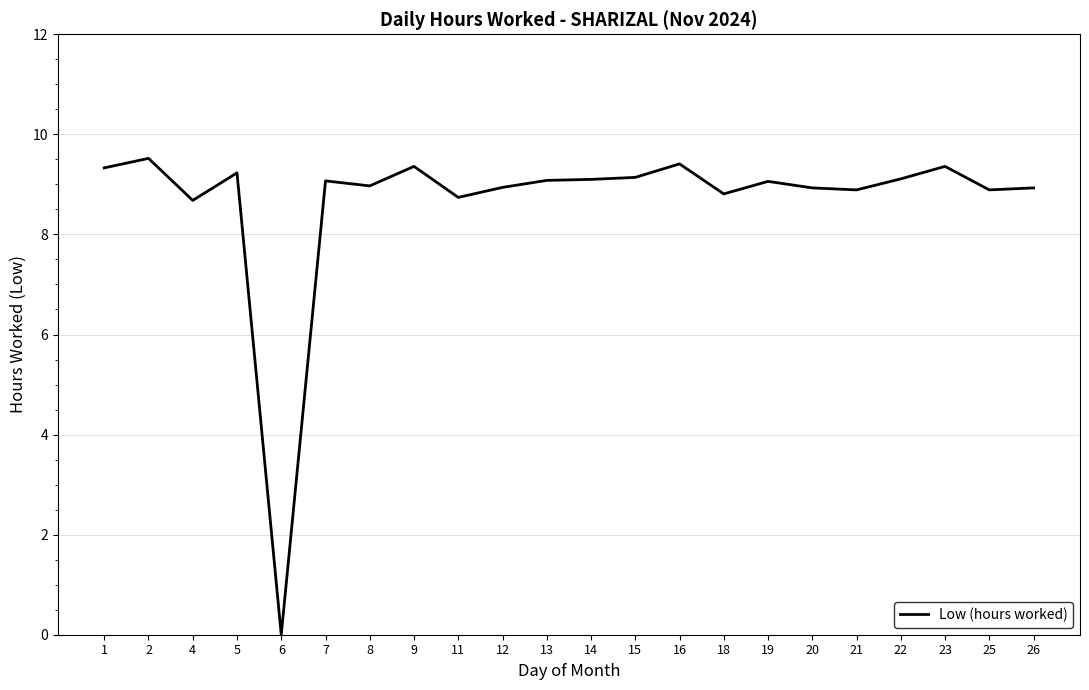

Which label corresponds to the largest value in the chart?

2